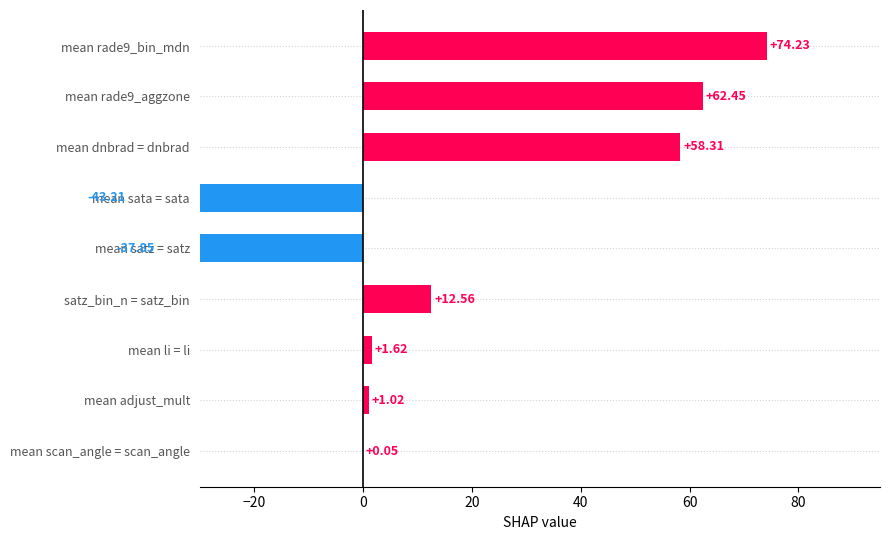

Are the bars grouped side by side (vs. stacked)?

No